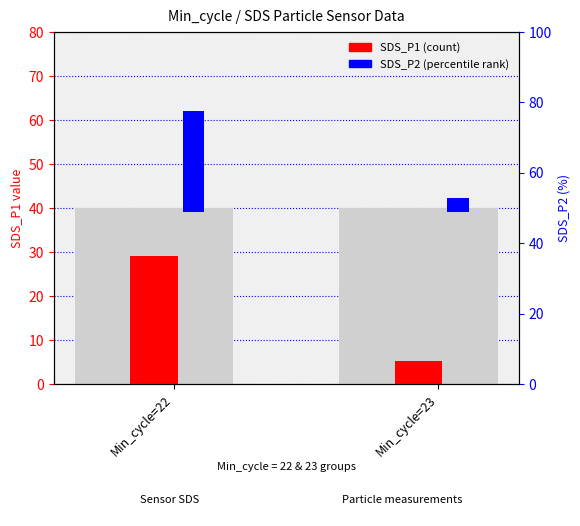

What is the value of the SDS_P1 (count) bar at the 2nd from the left?

5.2